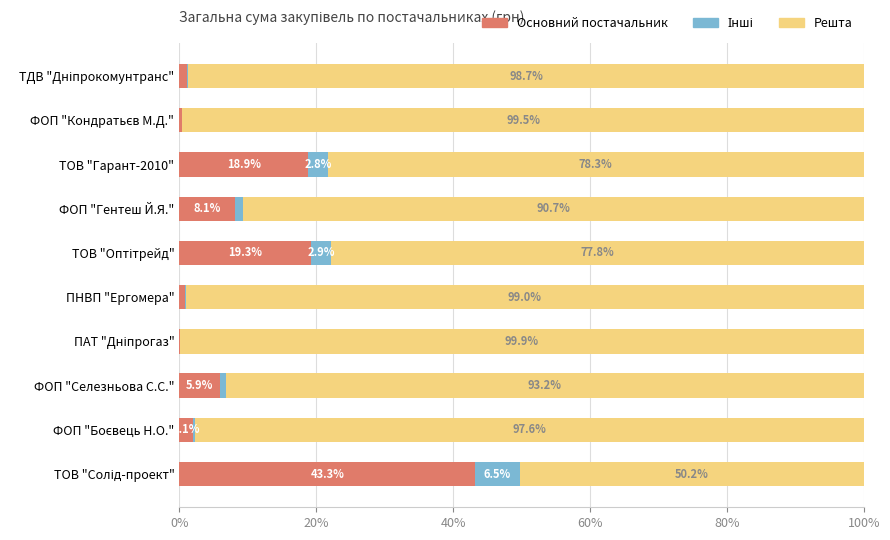

What is the maximum value for Основний постачальник?

43.3